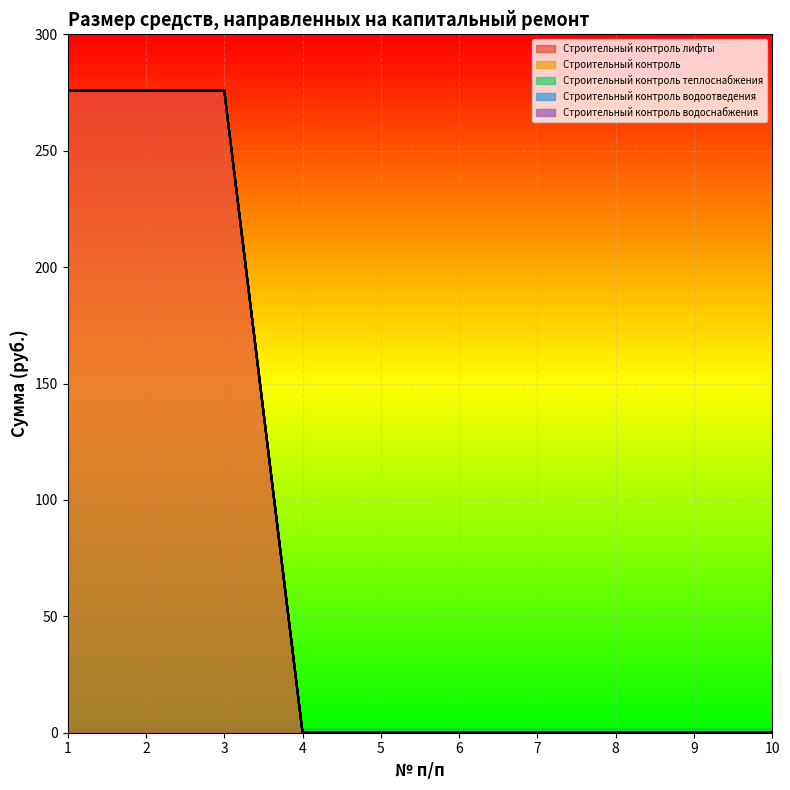

Reading right to left, extract all data points from this chart.

Строительный контроль лифты: 10=0.0	9=0.0	8=0.0	7=0.0	6=0.0	5=0.0	4=0.0	3=275.9	2=275.9	1=275.9
Строительный контроль: 10=0.0	9=0.0	8=0.0	7=0.0	6=0.0	5=0.0	4=0.0	3=0.0	2=0.0	1=0.0
Строительный контроль теплоснабжения: 10=0.0	9=0.0	8=0.0	7=0.0	6=0.0	5=0.0	4=0.0	3=0.0	2=0.0	1=0.0
Строительный контроль водоотведения: 10=0.0	9=0.0	8=0.0	7=0.0	6=0.0	5=0.0	4=0.0	3=0.0	2=0.0	1=0.0
Строительный контроль водоснабжения: 10=0.0	9=0.0	8=0.0	7=0.0	6=0.0	5=0.0	4=0.0	3=0.0	2=0.0	1=0.0